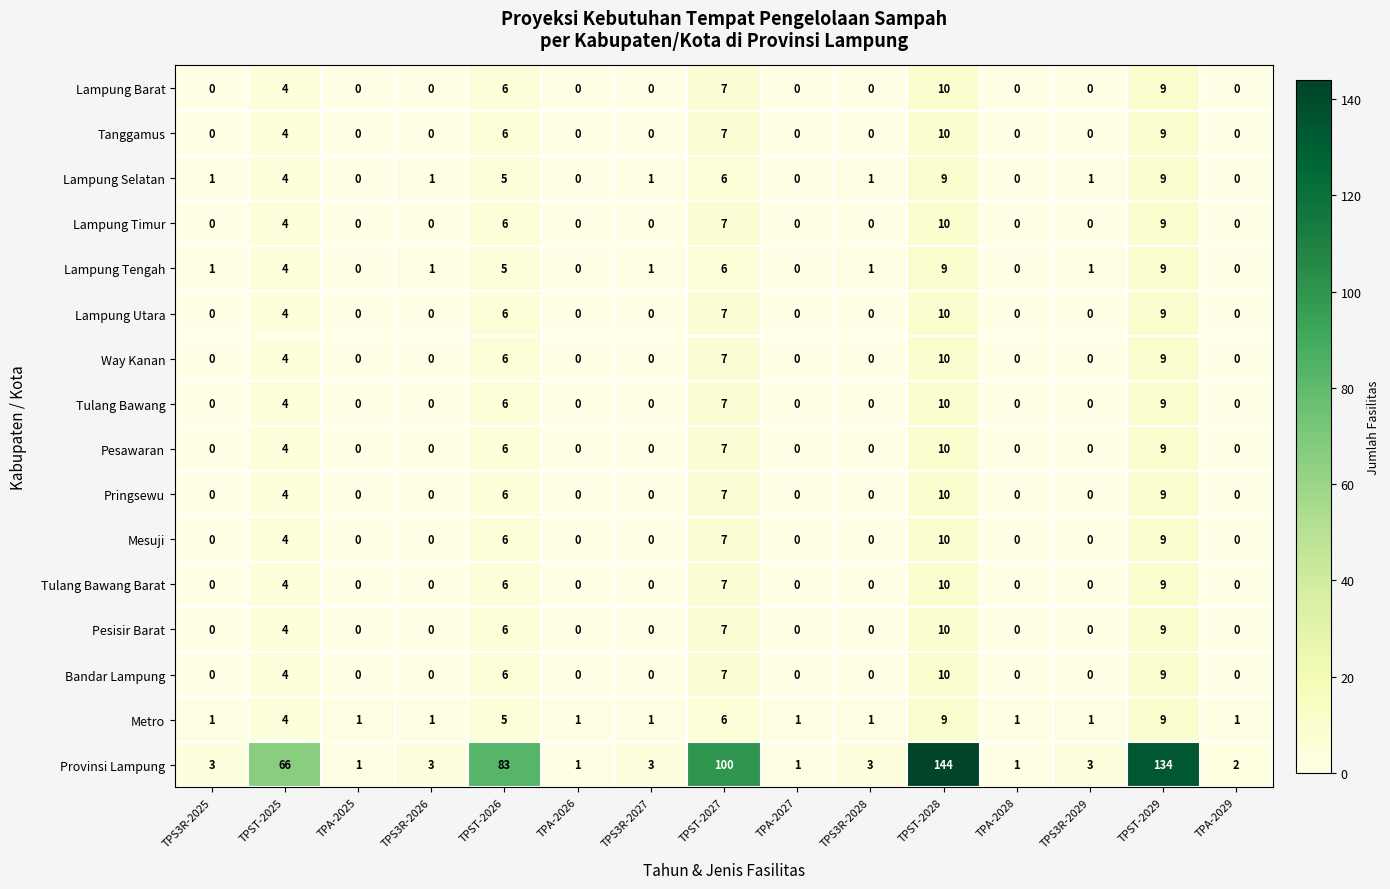

What is the greatest value displayed?

144